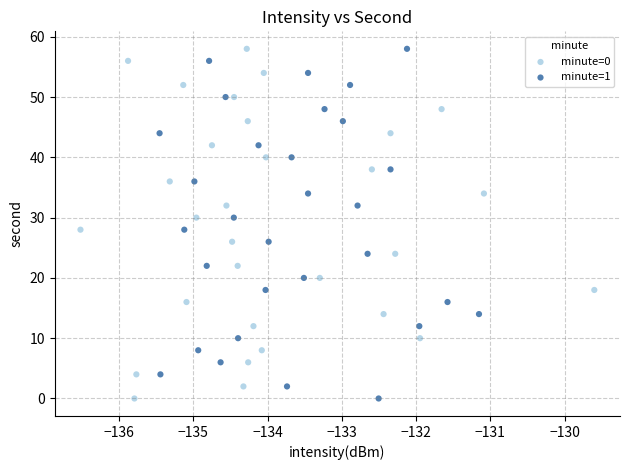

What are all the series names shown in the legend?

minute=0, minute=1